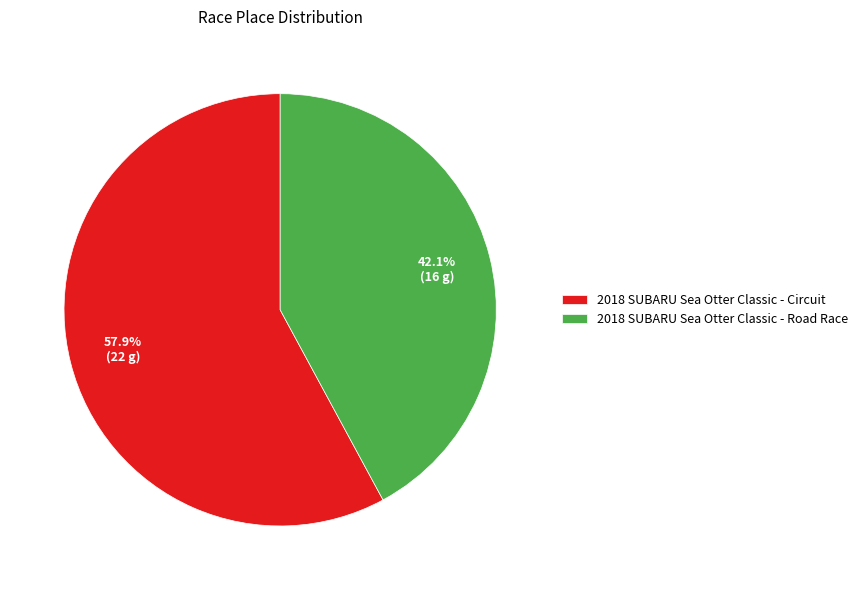

To the nearest percent, what is the combined percentage of 2018 SUBARU Sea Otter Classic - Road Race and 2018 SUBARU Sea Otter Classic - Circuit?

100%